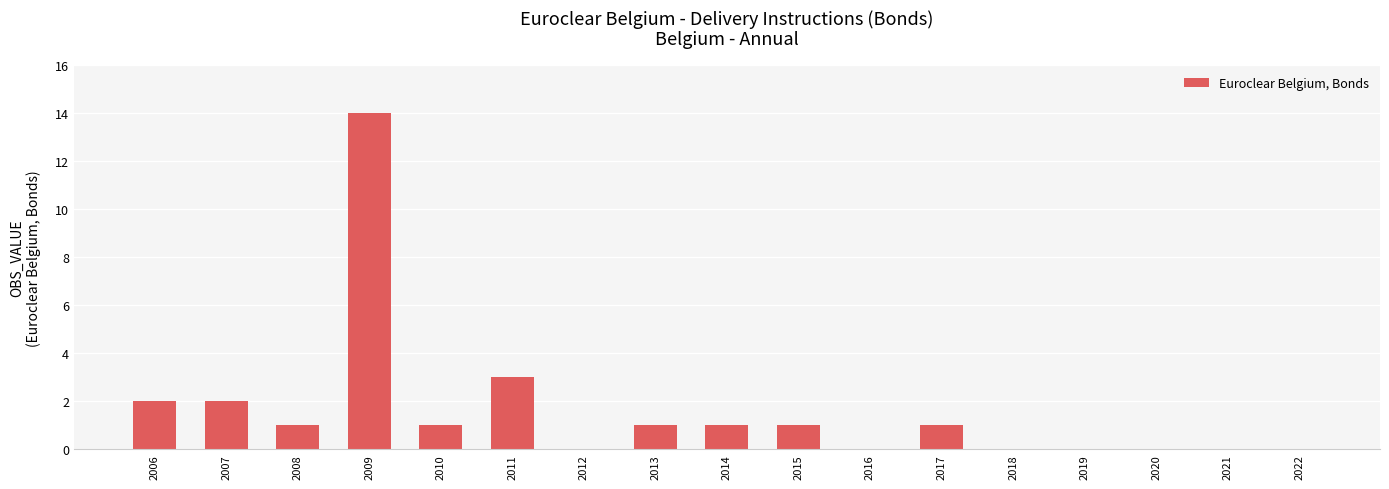

Are the bars horizontal?

No